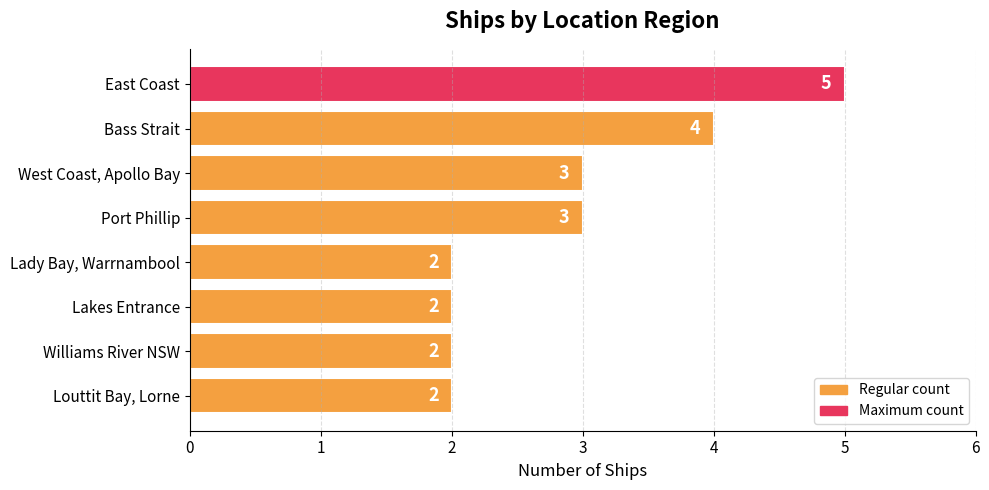

How many categories are shown in the chart?

8